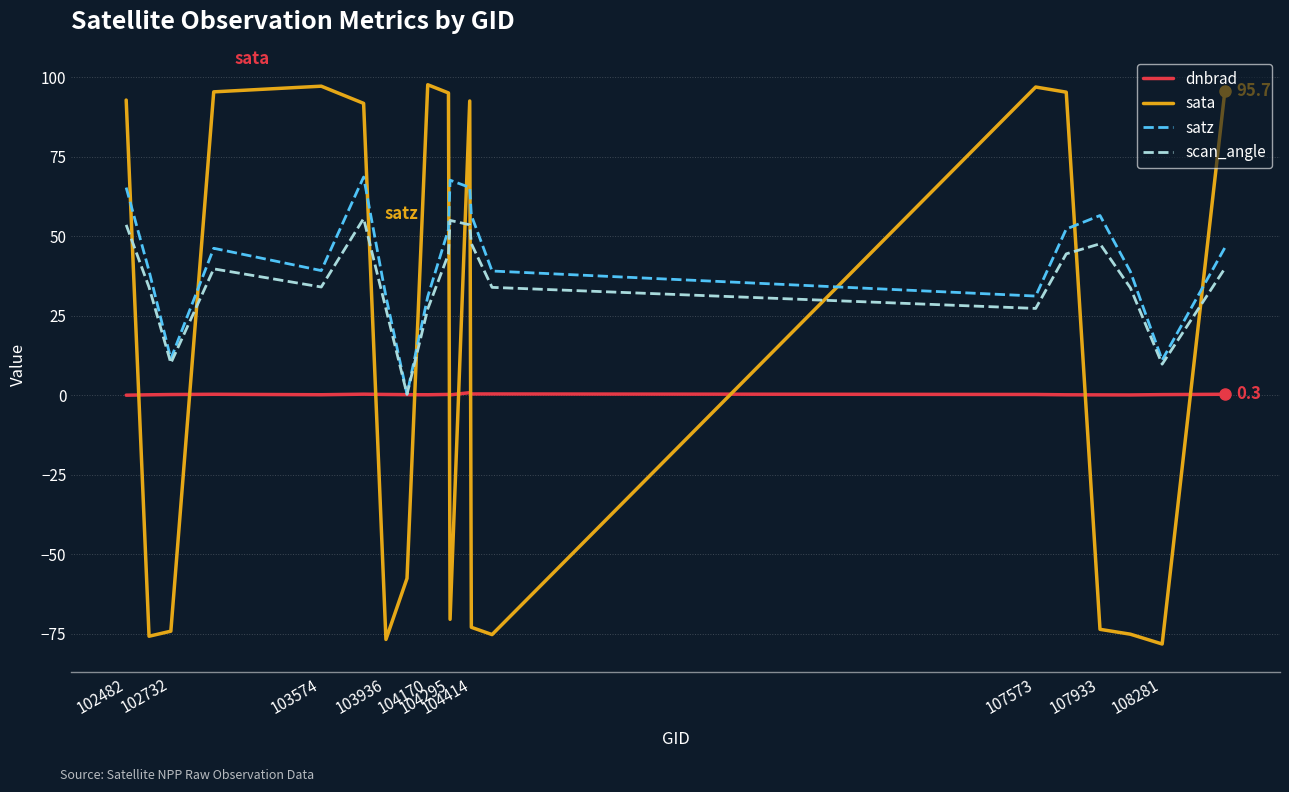

Rank the series by their average value, from lowest to highest.

dnbrad, sata, scan_angle, satz